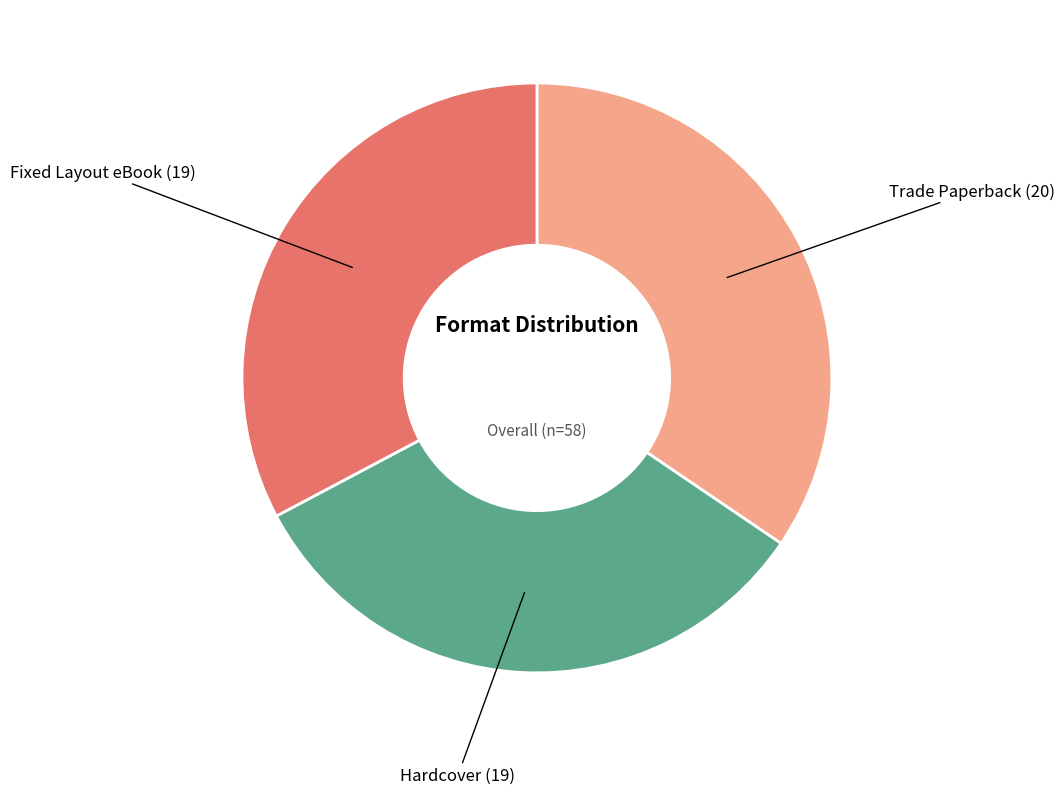

Is there any slice that represents more than half of the pie?

No